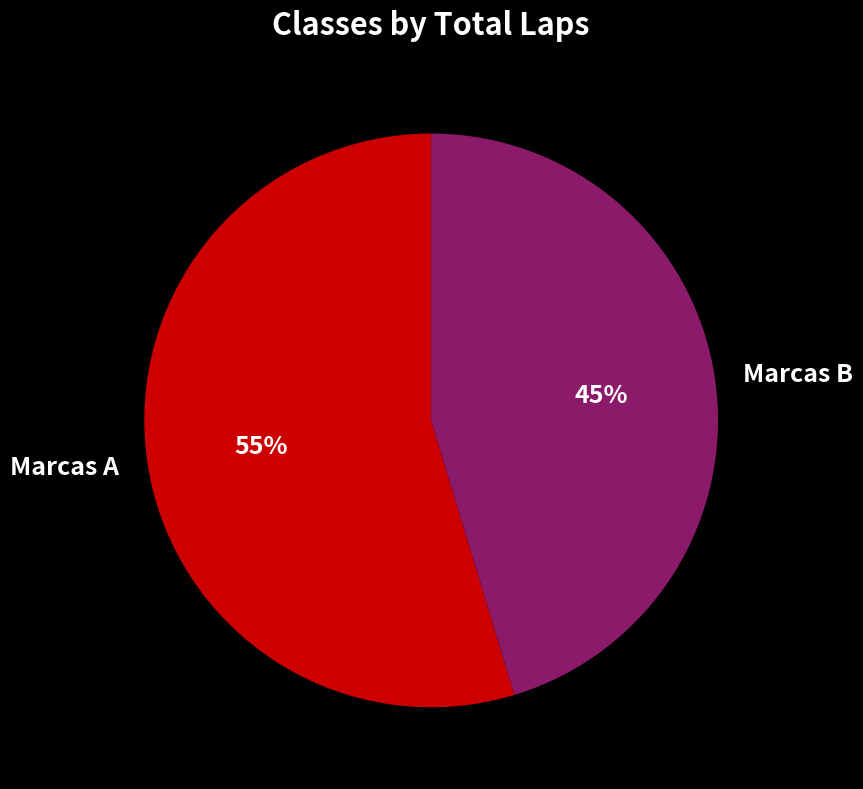

To the nearest percent, what portion does Marcas A represent?

55%